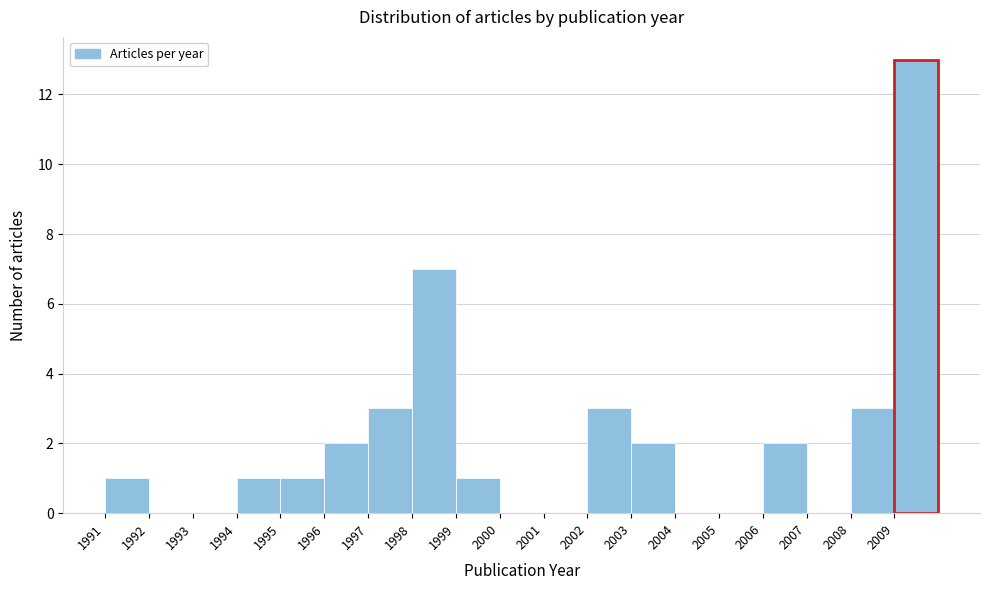

What is the height of the bar covering 2008 to 2009 on the x-axis? The values are not printed on the chart, so give them approximately, as read against the axis.

3